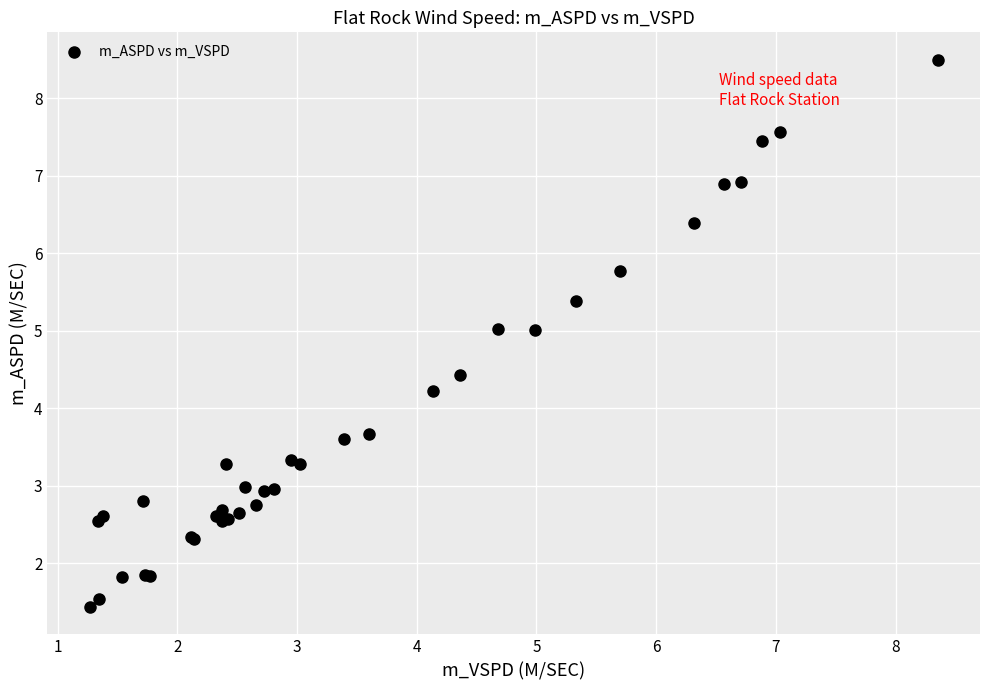

What Y value in the scatter plot is closest to 4?

4.2